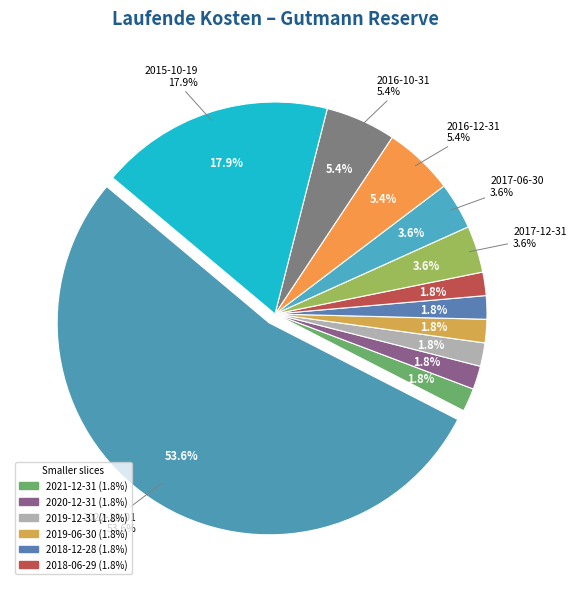

Which slice is the smallest?

2021-12-31